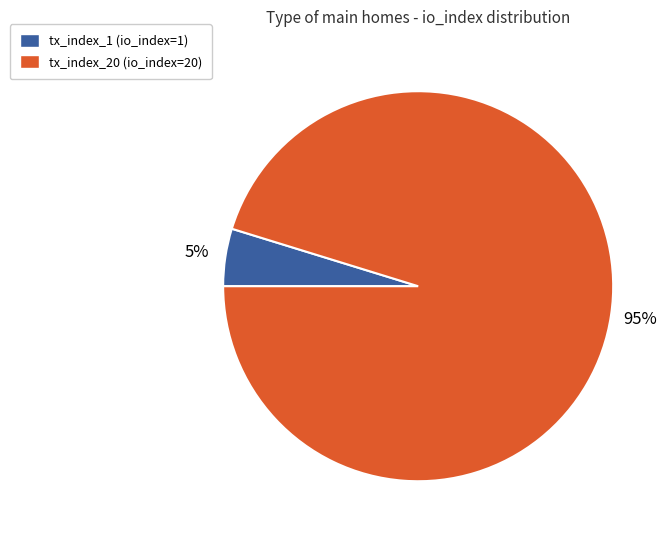

To the nearest percent, what is the combined percentage of tx_index_1 and tx_index_20?

100%